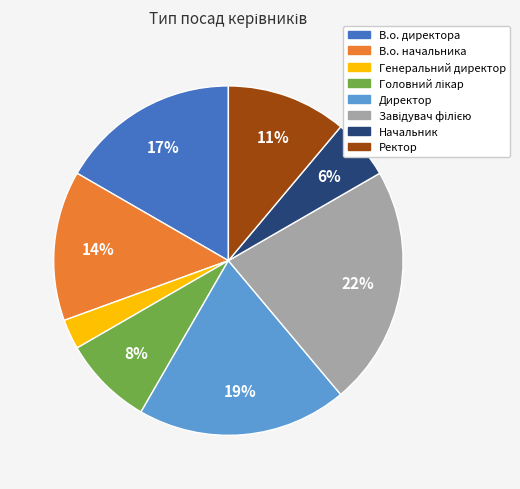

What percentage is the Генеральний директор slice, to the nearest percent?

3%